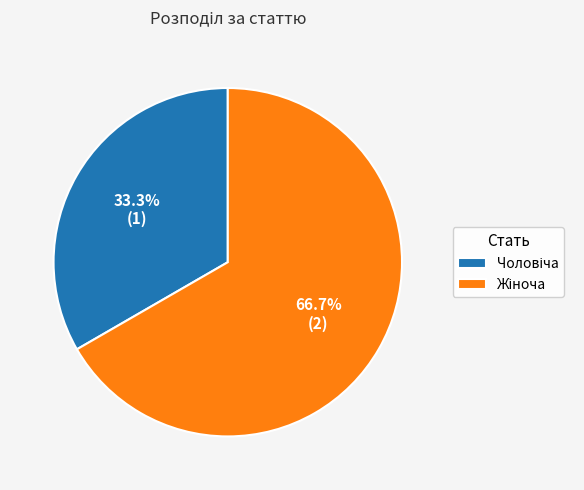

Is there any slice that represents more than half of the pie?

Yes